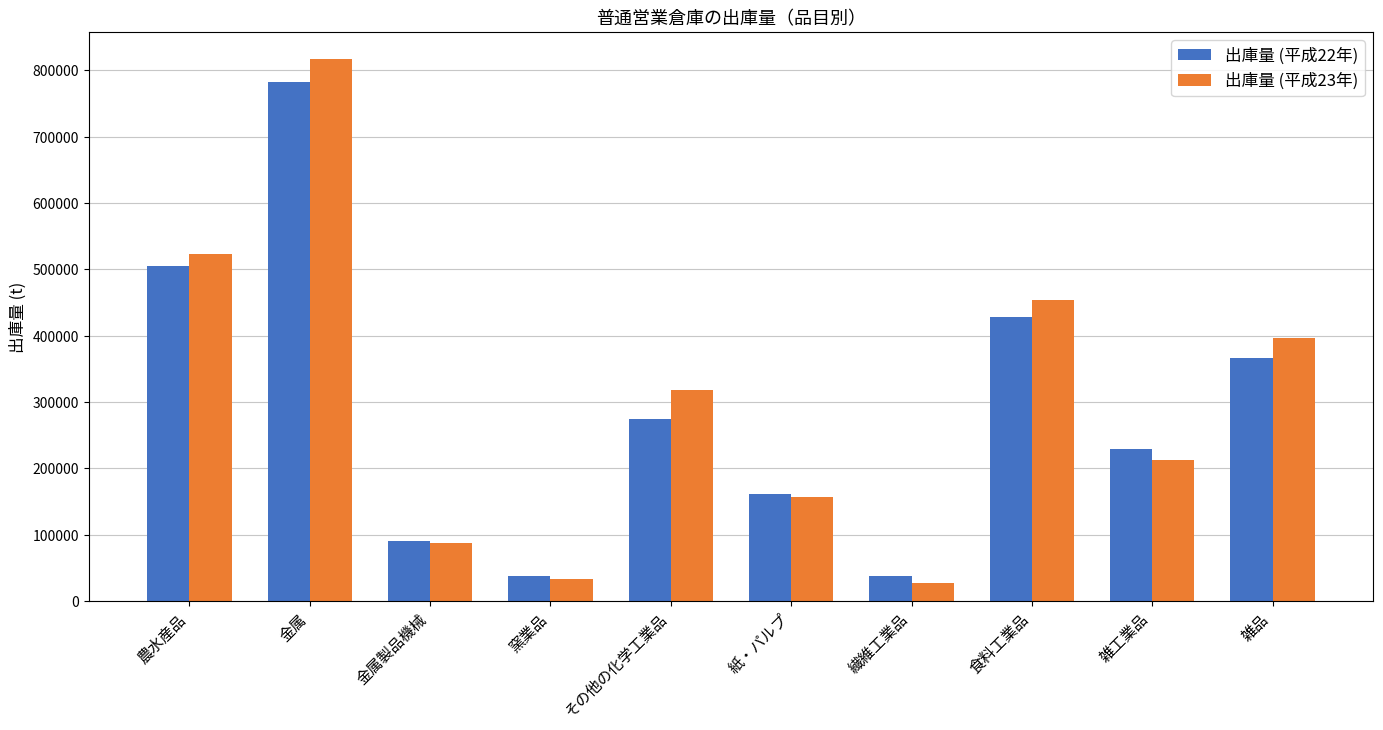

Rank the series by their maximum value, from highest to lowest.

出庫量 (平成23年), 出庫量 (平成22年)